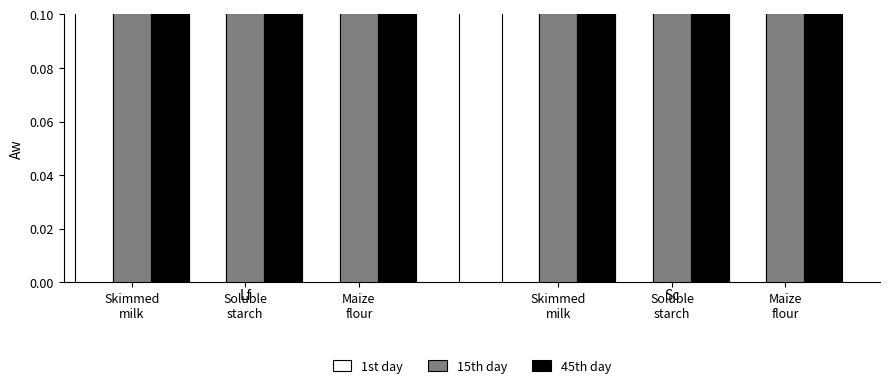

What is the label of the 3rd bar from the right?

Skimmed
milk